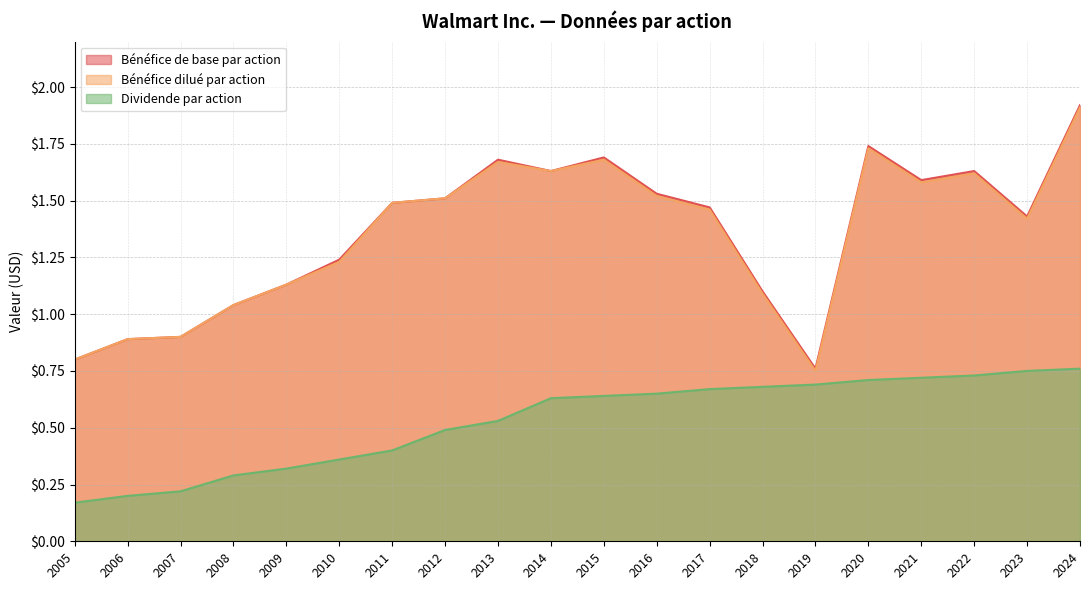

What is the average value of the Bénéfice de base par action series?

1.4